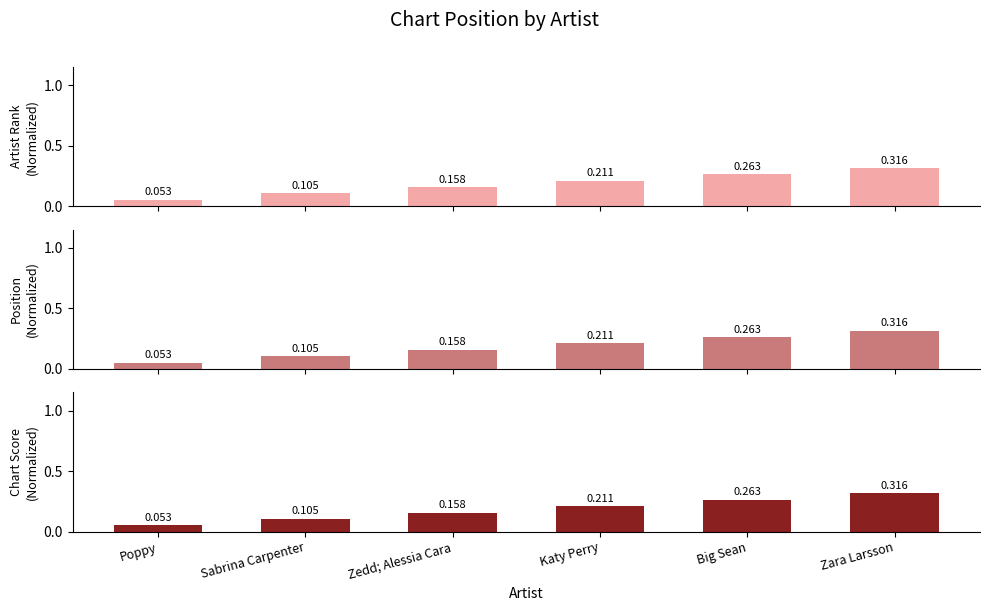

What is the difference between the Chart Score
(Normalized) values at Poppy and Sabrina Carpenter?

0.1